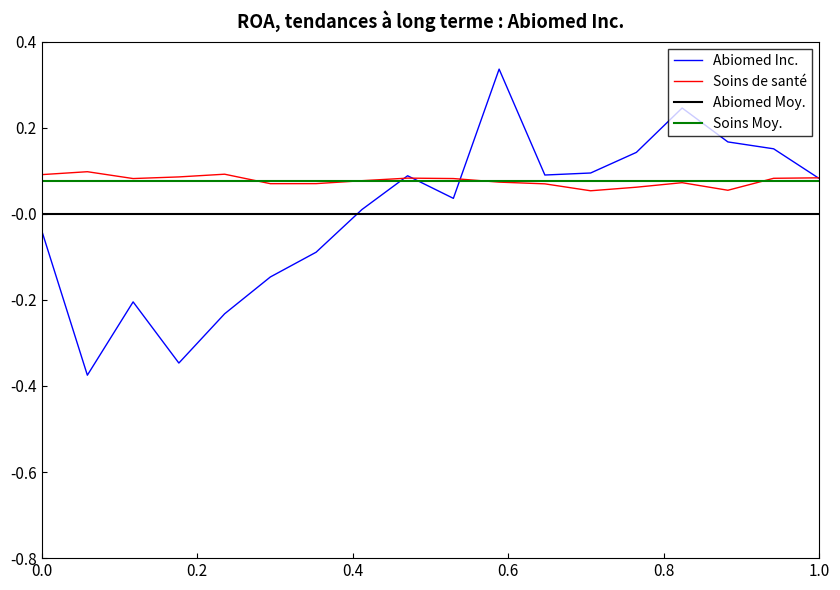

How many times do Soins de santé and Abiomed Inc. cross each other?

4